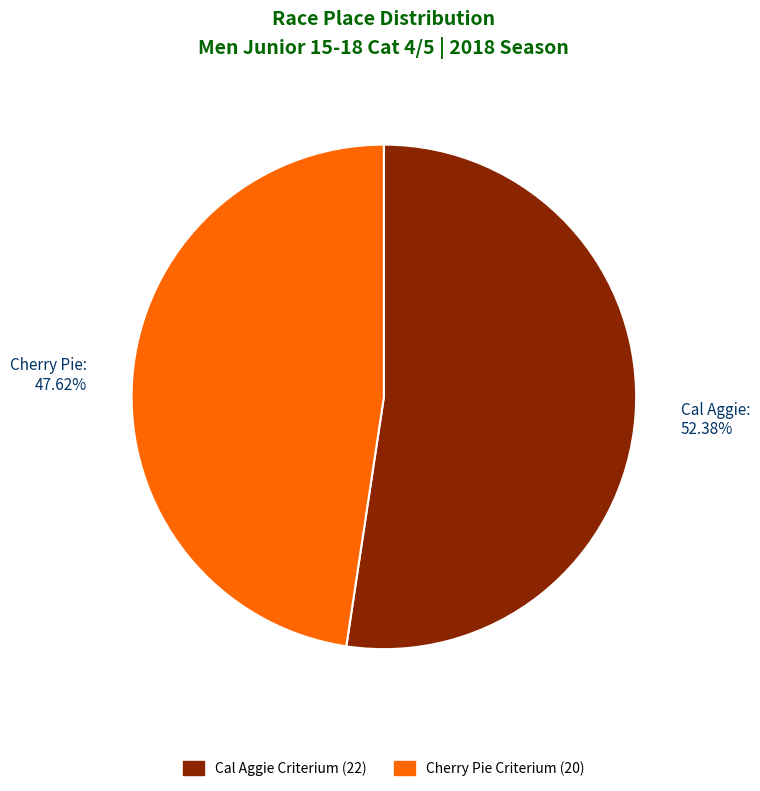

To the nearest percent, what is the combined percentage of Cal Aggie Criterium and Cherry Pie Criterium?

100%